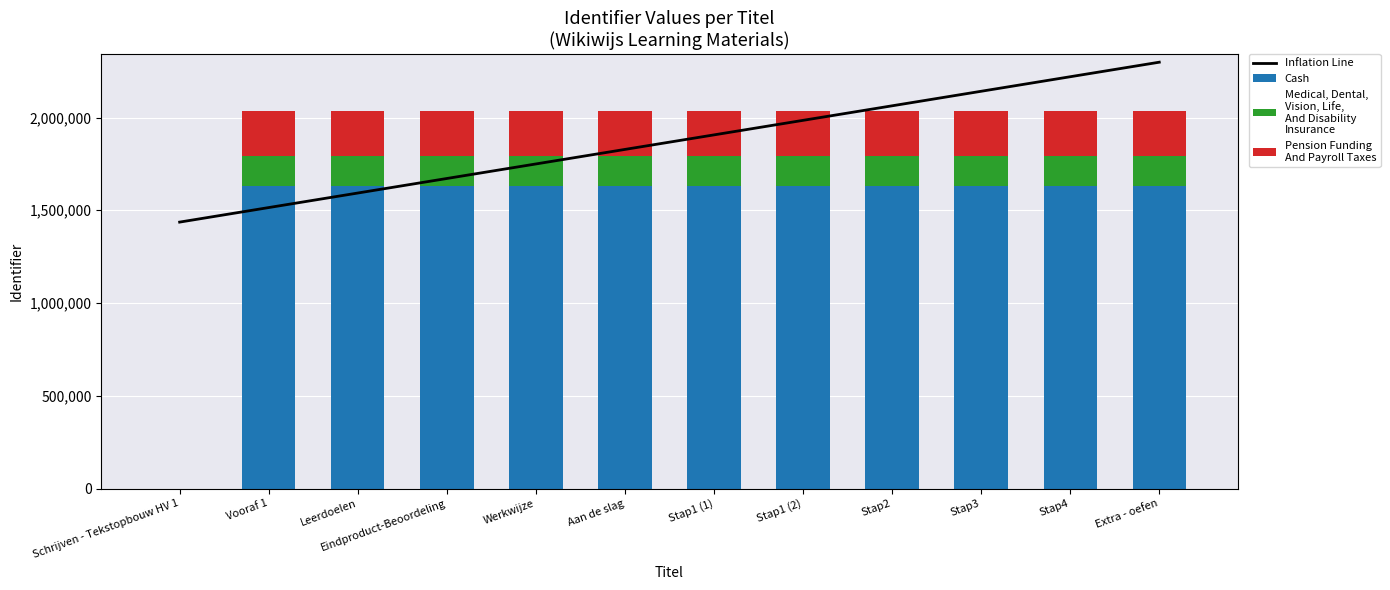

True or false: Pension Funding
And Payroll Taxes has a value of 154785.3 at Stap3.

False